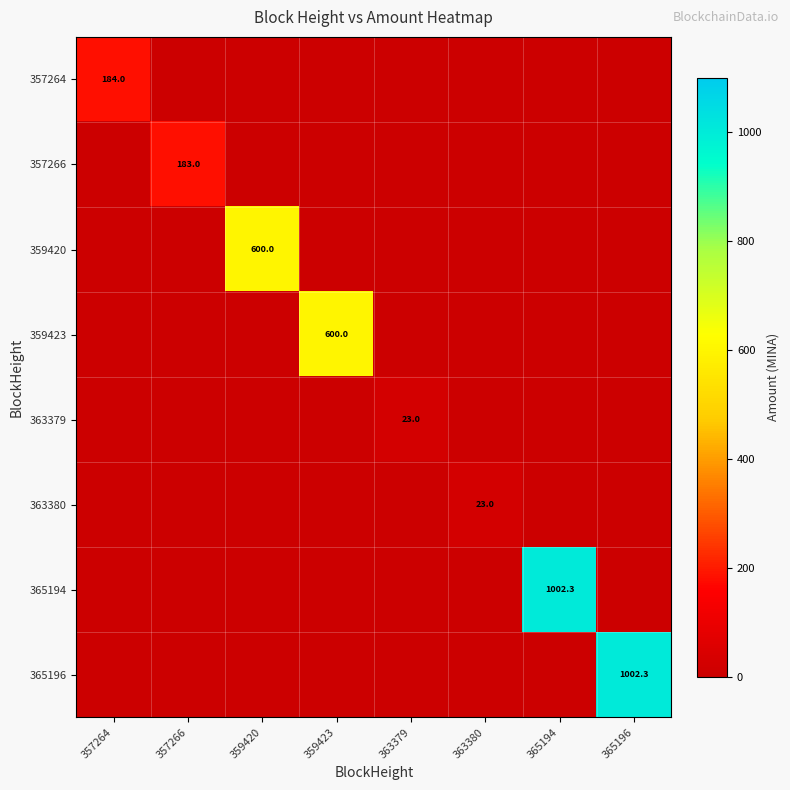

What is the difference between the maximum and minimum values in the 359420 series?

600.0